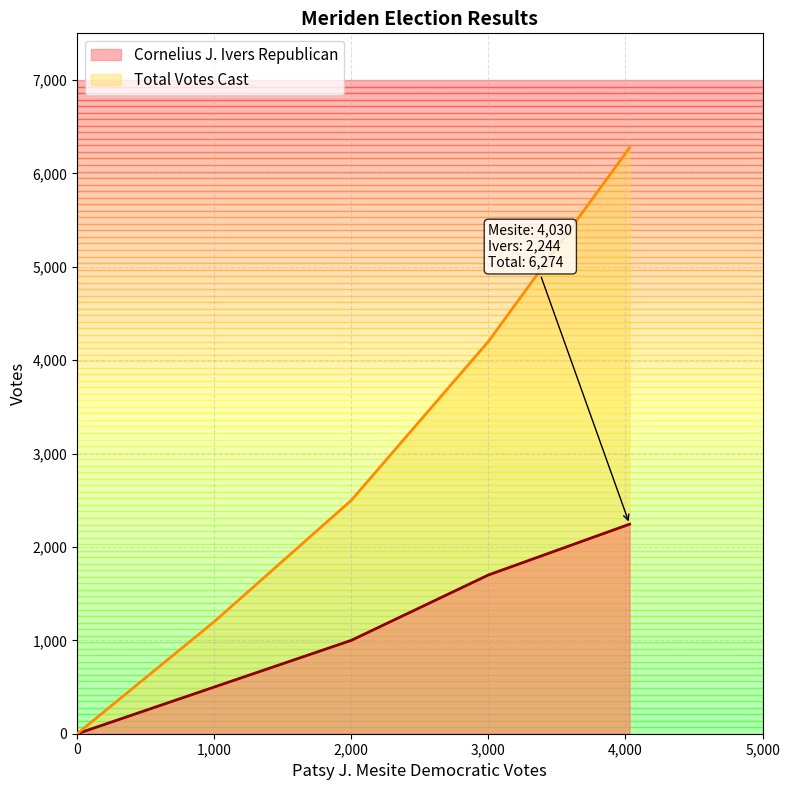

What is the maximum value shown in the chart?

6274